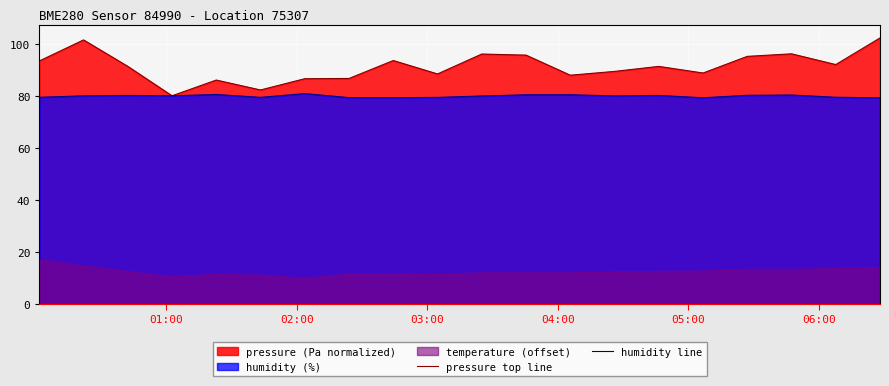

What is the minimum value for pressure top line?

80.1